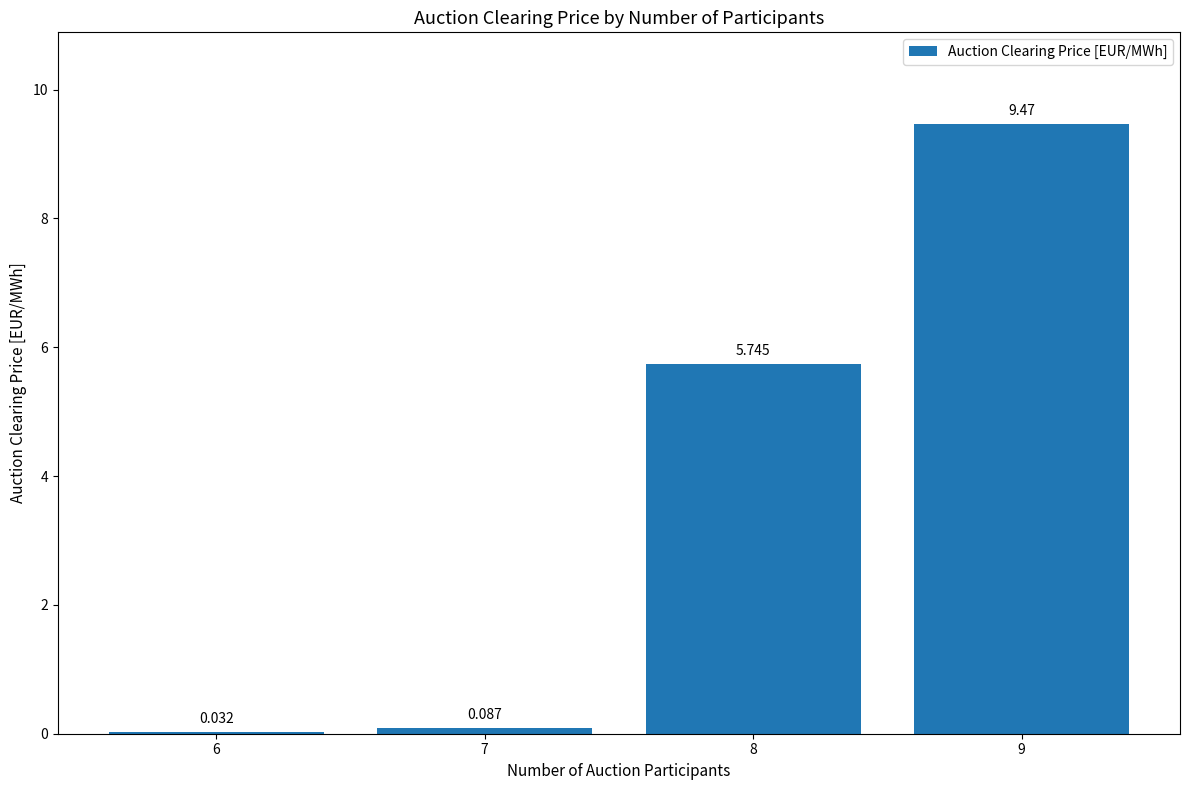

Which category has the highest value across all series?

9